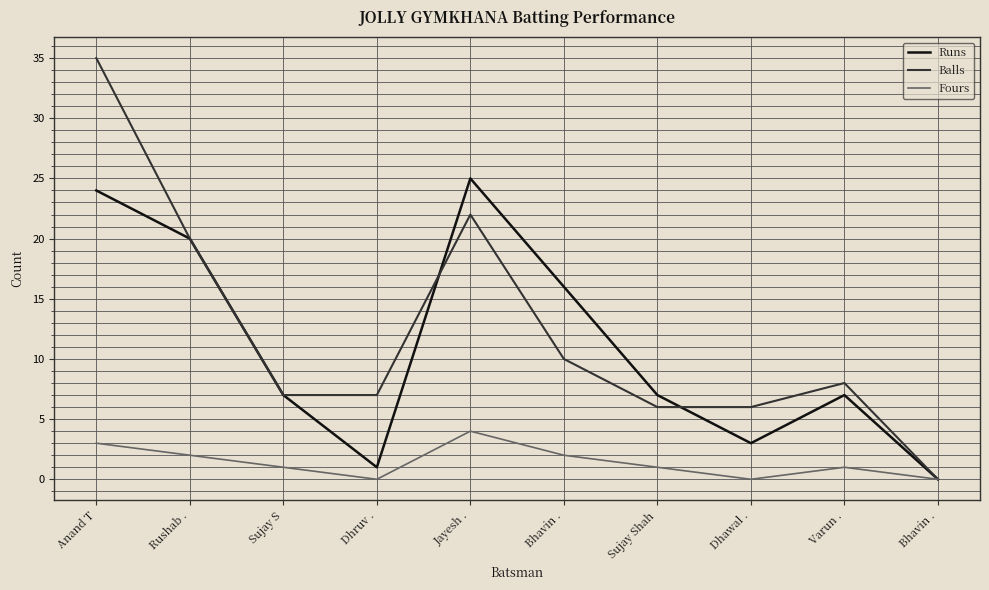

What is the value of the Runs point at the 7th from the left?

7